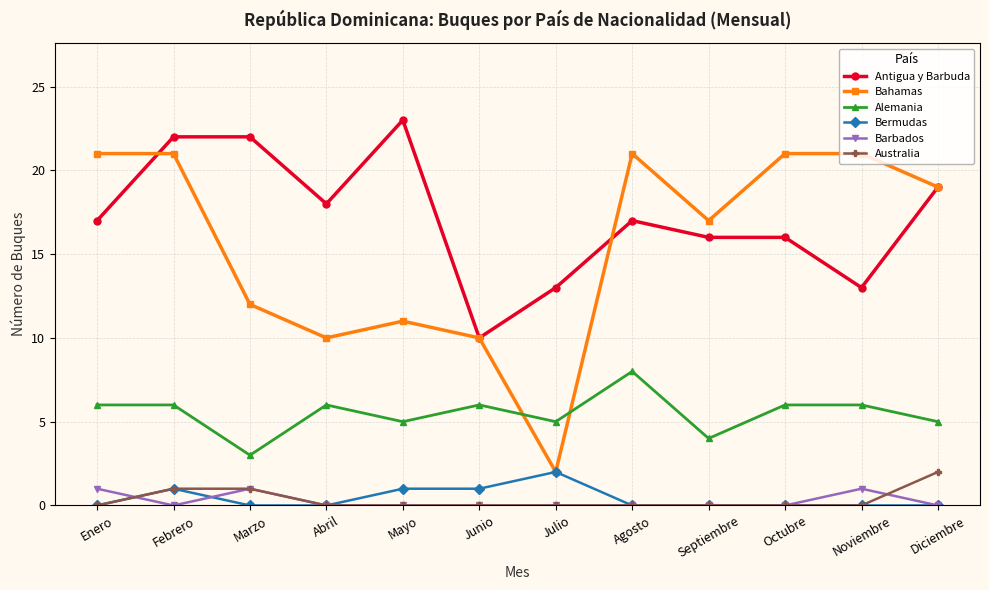

Which series has the widest spread of values?

Bahamas